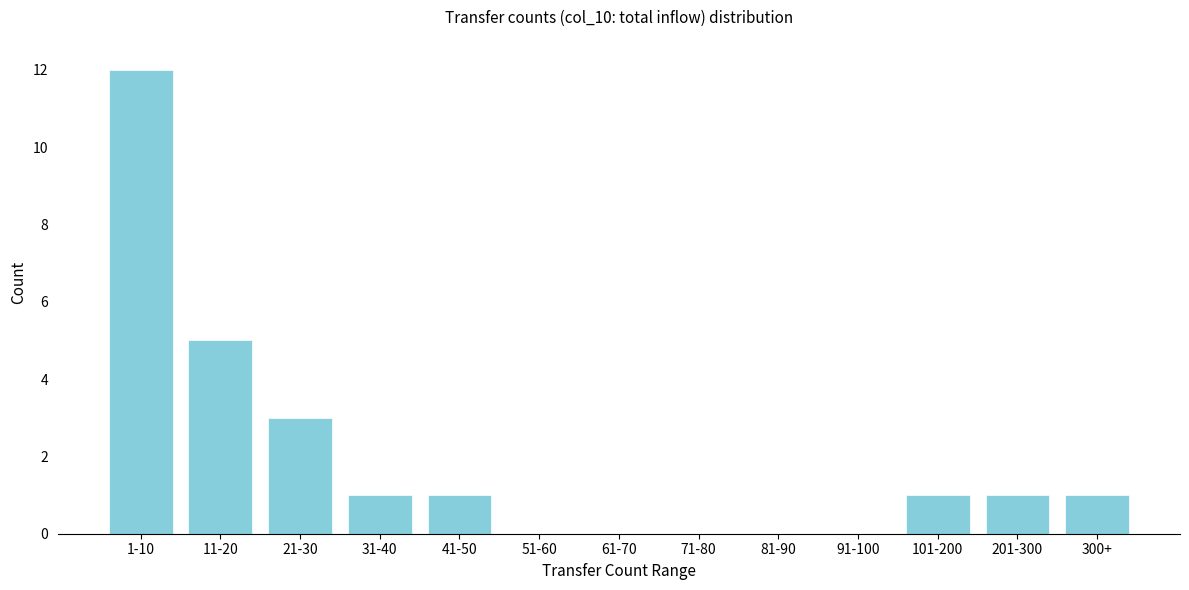

Reading left to right, list all the values displayed in this chart.

1-10=12	11-20=5	21-30=3	31-40=1	41-50=1	51-60=0	61-70=0	71-80=0	81-90=0	91-100=0	101-200=1	201-300=1	300+=1